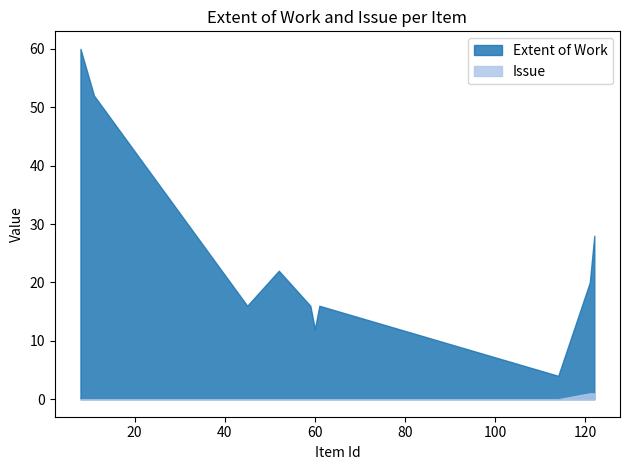

What is the sum of all Extent of Work values?

246